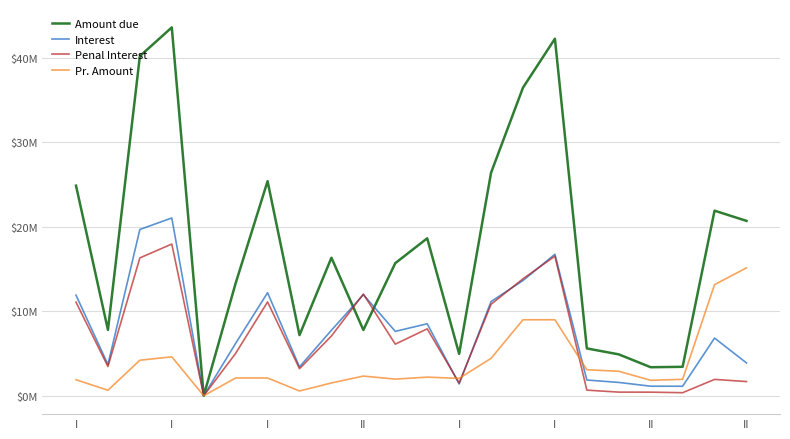

Is this an area chart (filled region under the line)?

No